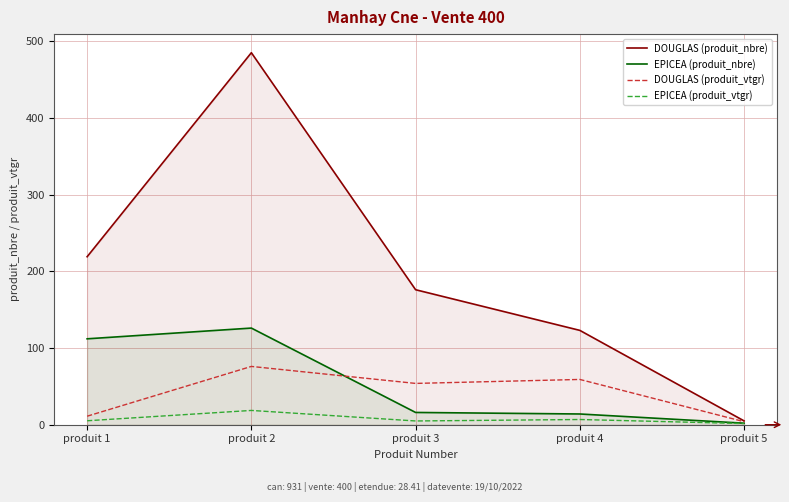

In DOUGLAS (produit_vtgr), how many points are lower than both neighbors (excluding endpoints)?

1